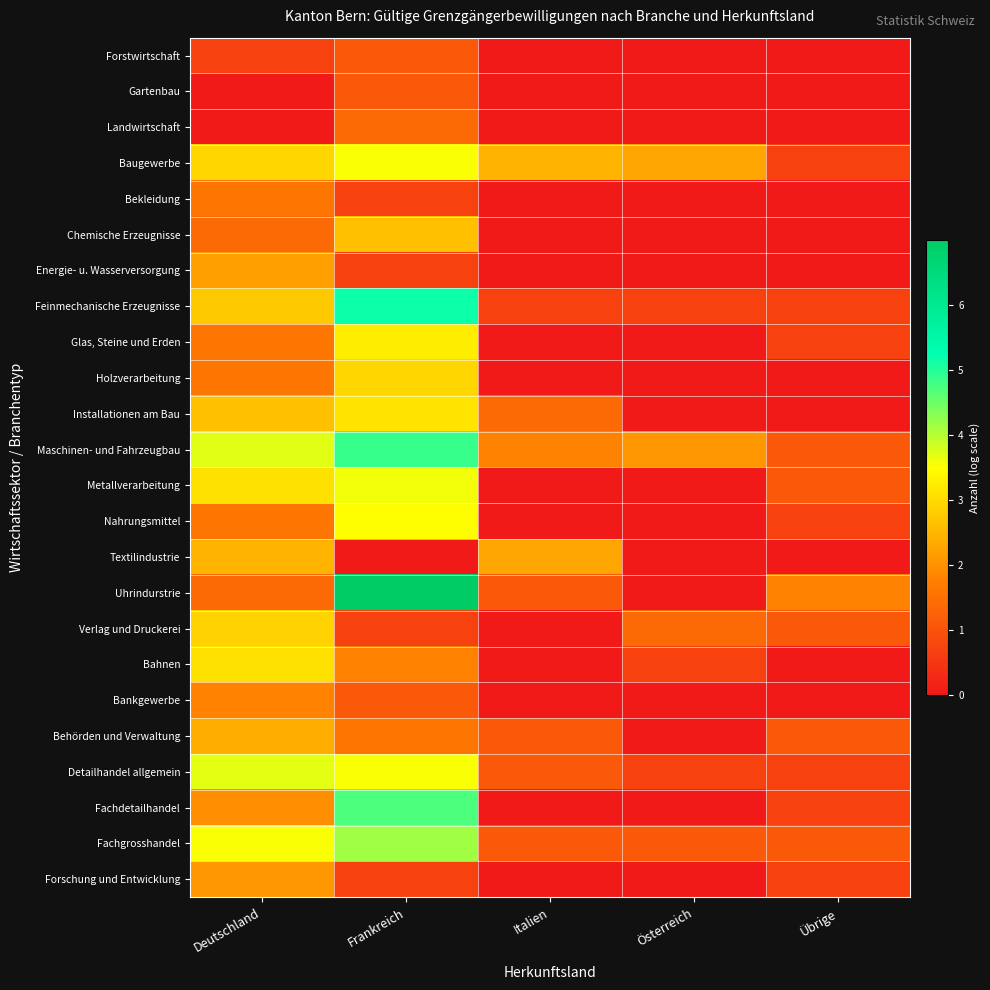

At which category does the chart reach its peak across all series?

Frankreich